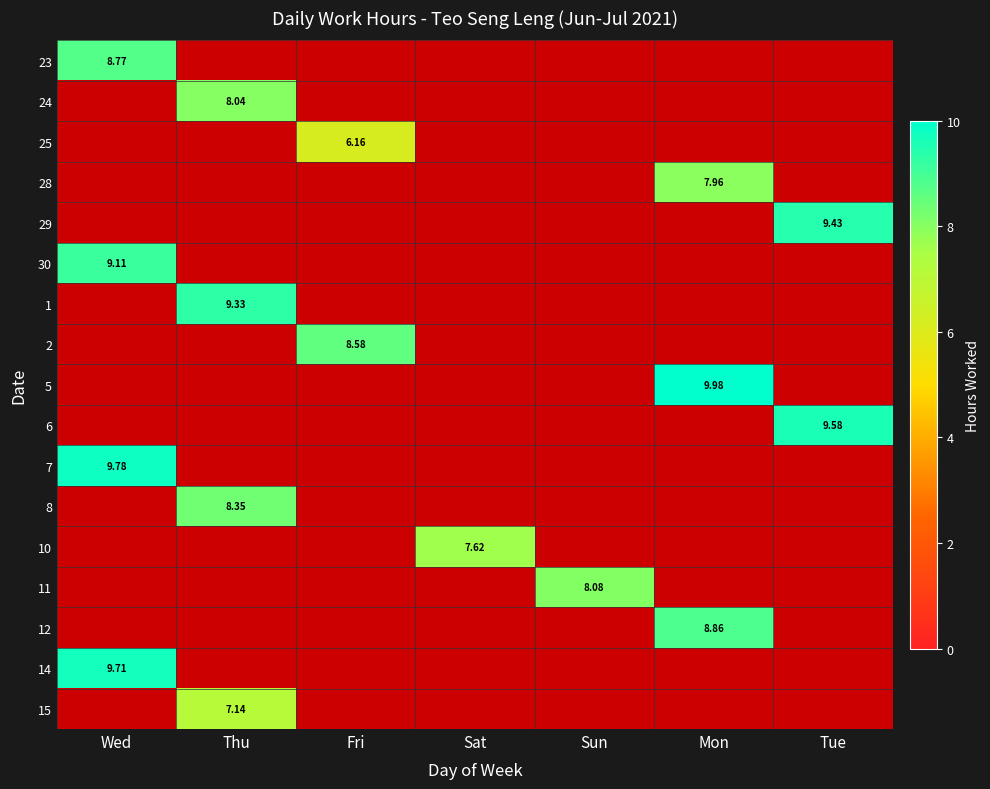

True or false: 14 has a value of 17.3 at Wed.

False